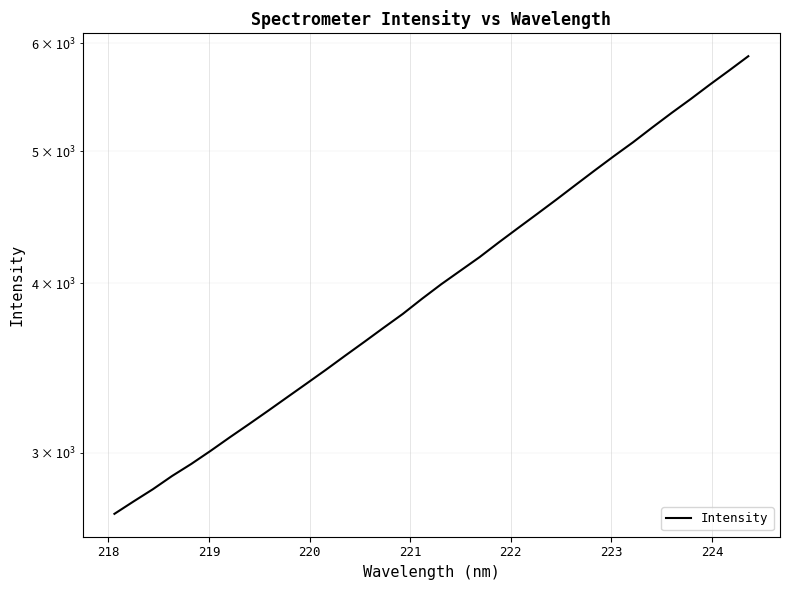

What is the difference between the maximum and minimum values?

3165.9